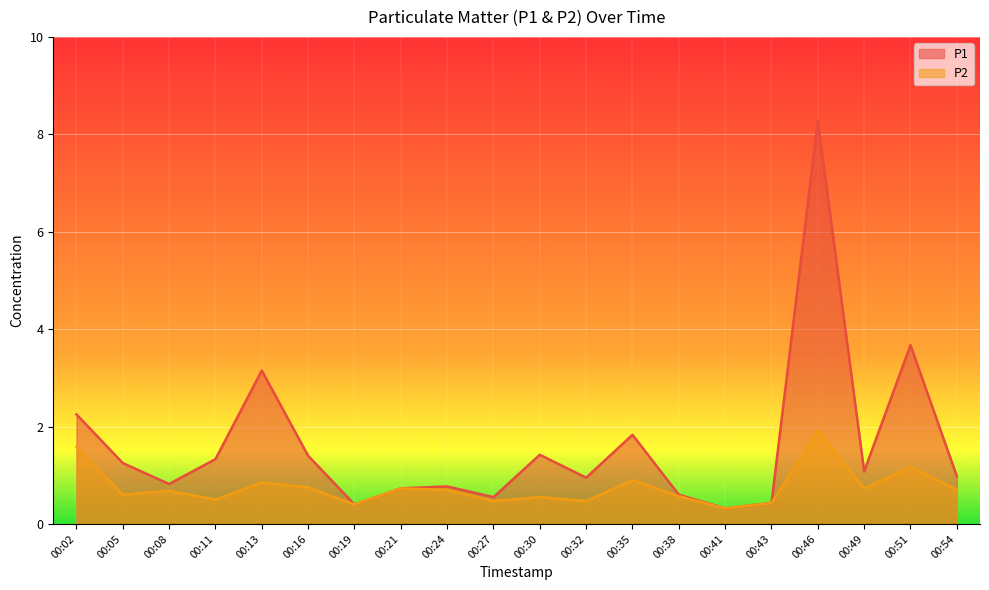

The P2 series shows 0.6 at 00:38. True or false?

True